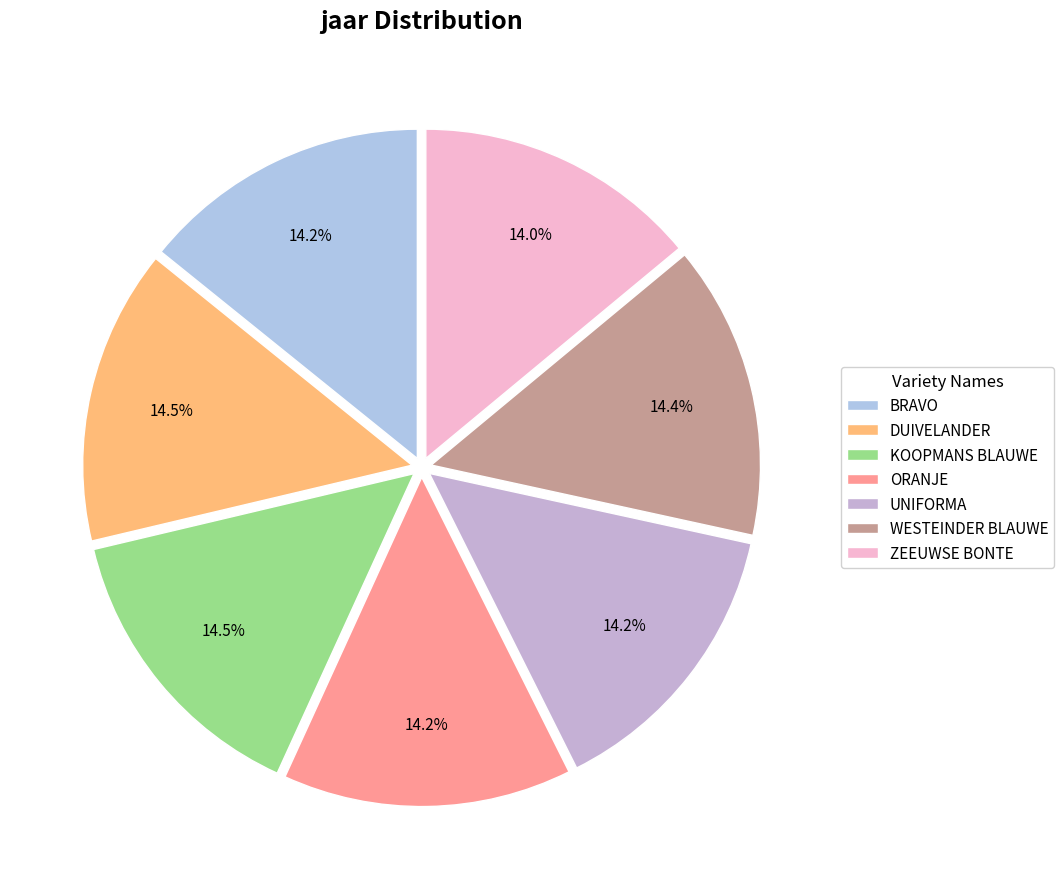

To the nearest percent, what is the difference between the largest and smallest slice percentages?

1%